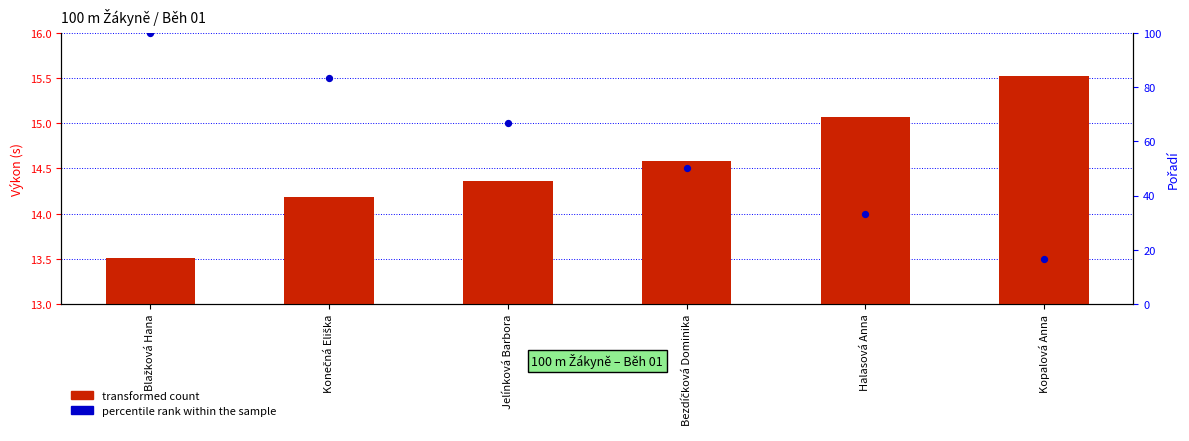

Which series has the largest total across all categories?

percentile rank within the sample